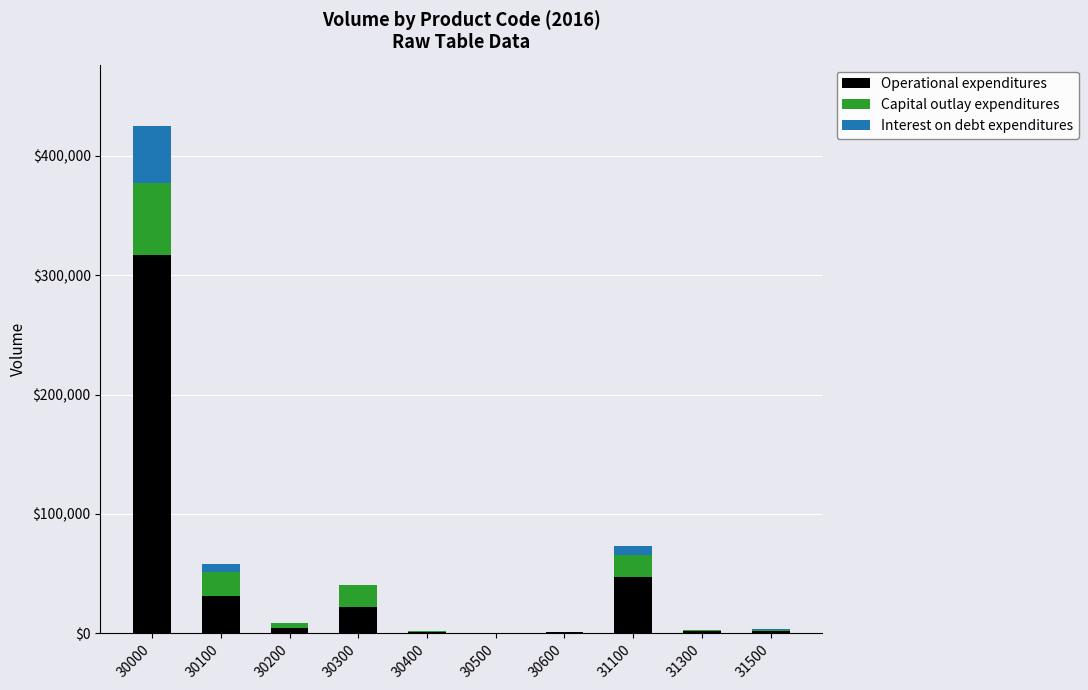

At which label does Operational expenditures reach its peak?

30000